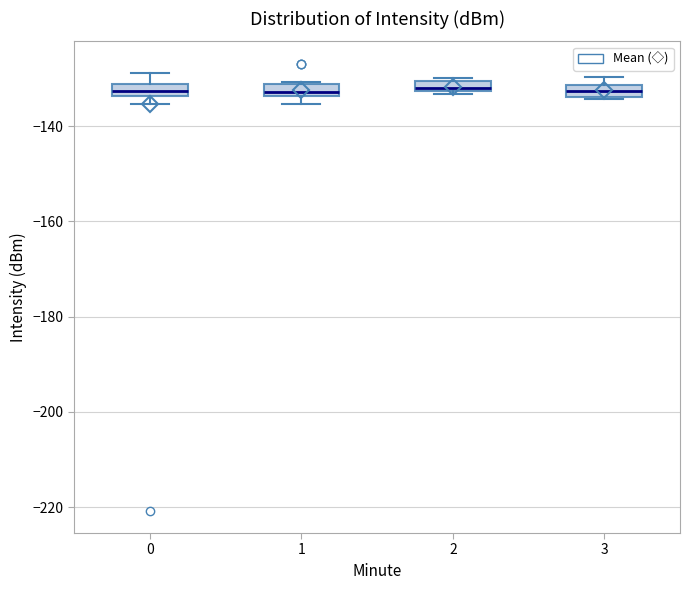

Where is the lower edge of the box at x = 2 on the y-axis? The values are not printed on the chart, so give them approximately, as read against the axis.

-132